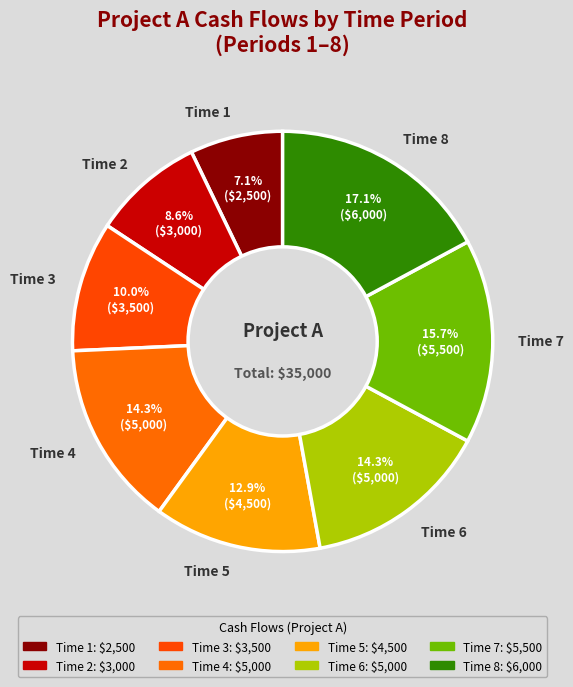

Does any single category account for the majority?

No